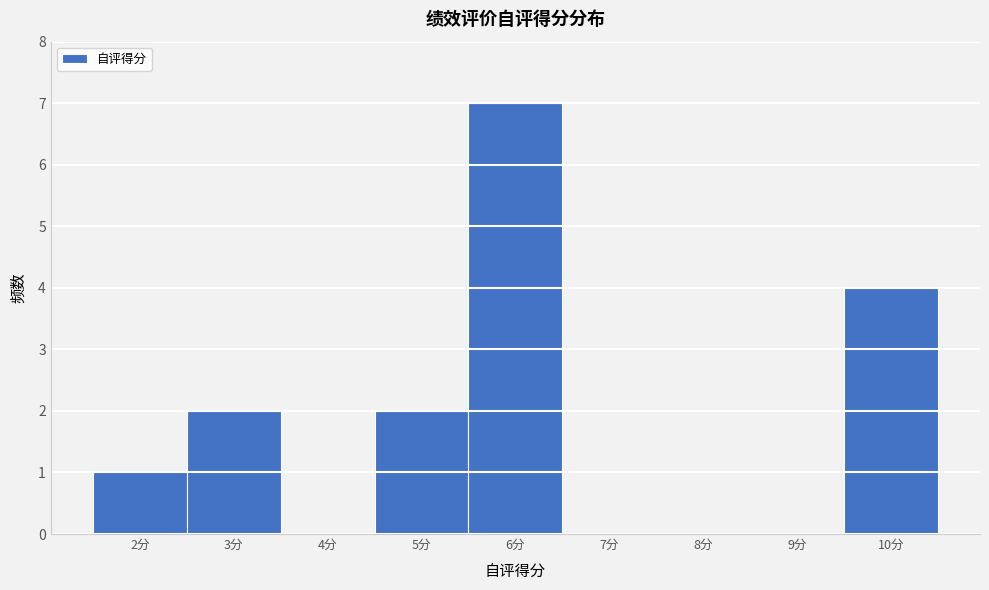

Reading left to right, list every bar in this chart as the range it spans on the x-axis followed by its height. The values are not printed on the chart, so give them approximately, as read against the axis.

1.5 to 2.5: 1
2.5 to 3.5: 2
3.5 to 4.5: 0
4.5 to 5.5: 2
5.5 to 6.5: 7
6.5 to 7.5: 0
7.5 to 8.5: 0
8.5 to 9.5: 0
9.5 to 10.5: 4